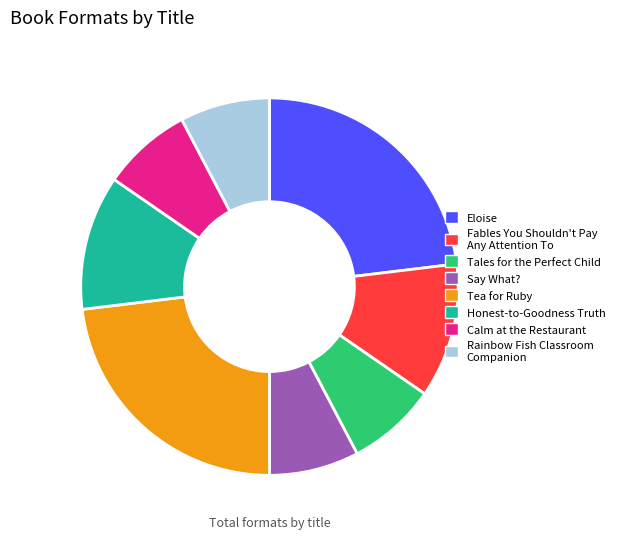

Count the number of slices in the pie.

8